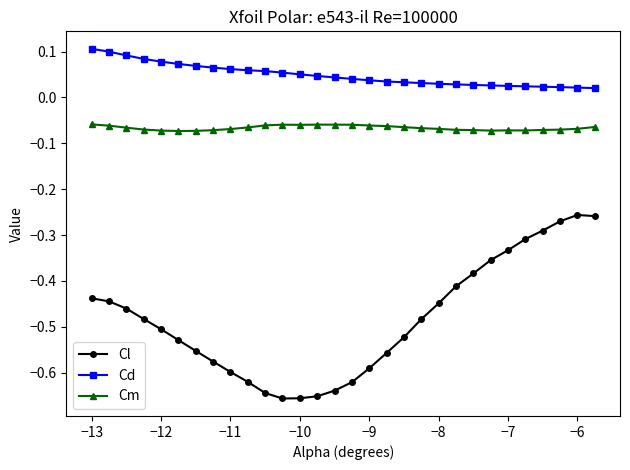

True or false: Cd and Cm intersect in this chart.

False